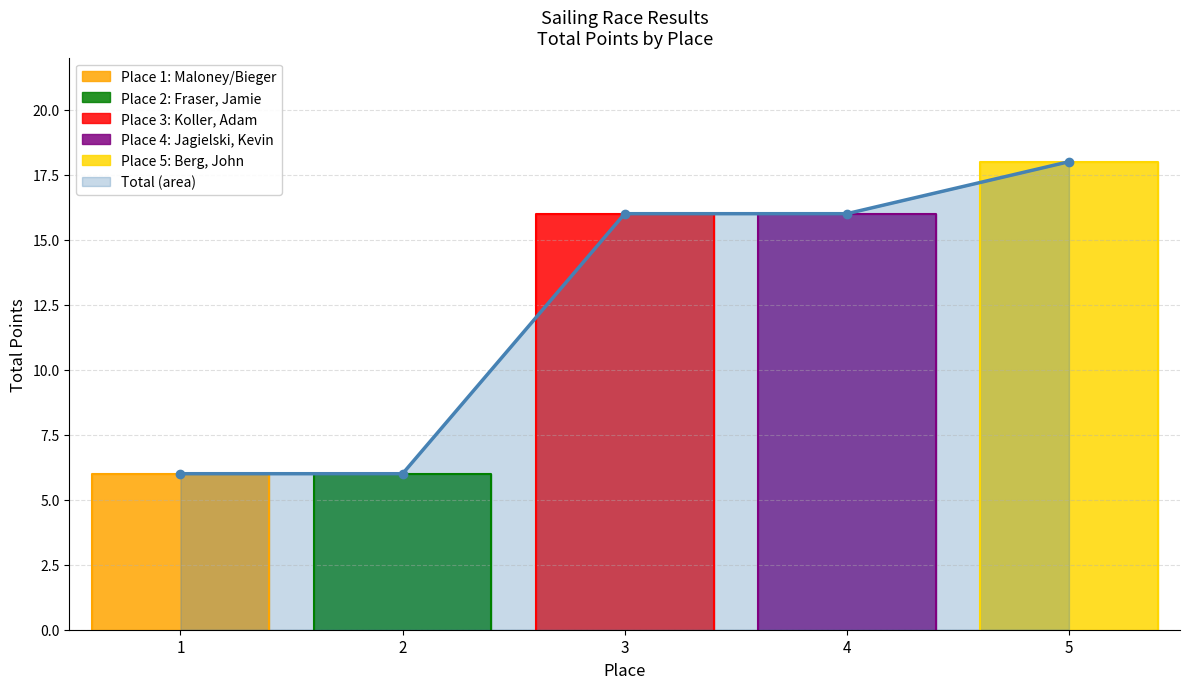

True or false: the data shows 6 at 1.

True